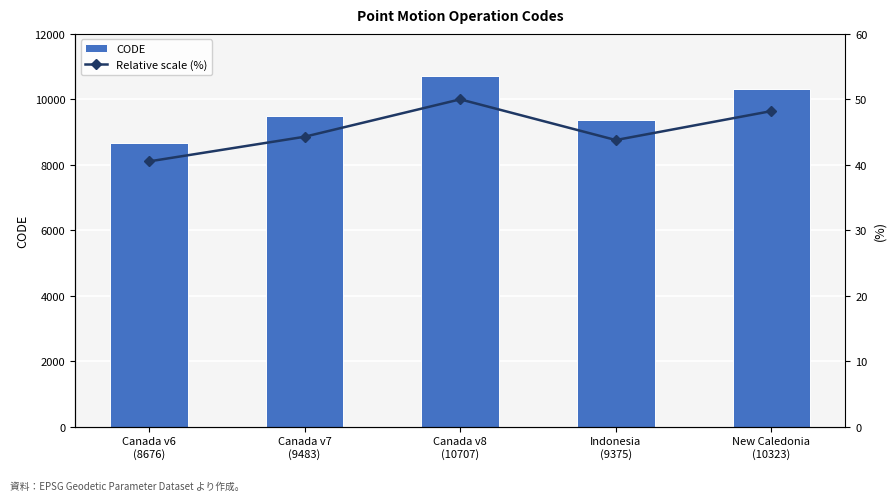

Reading left to right, what are all the values shown in this chart?

CODE: 8676.0	9483.0	10707.0	9375.0	10323.0
Relative scale (%): 40.5	44.3	50.0	43.8	48.2